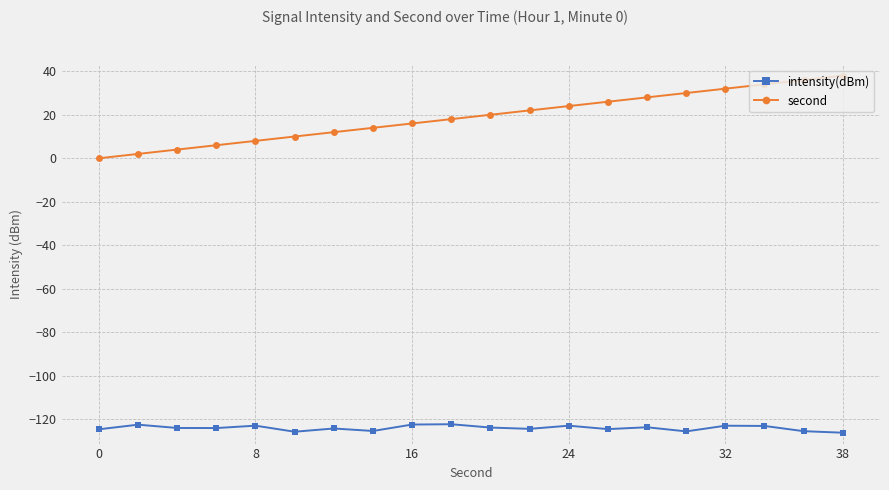

True or false: intensity(dBm) and second cross at least once.

False